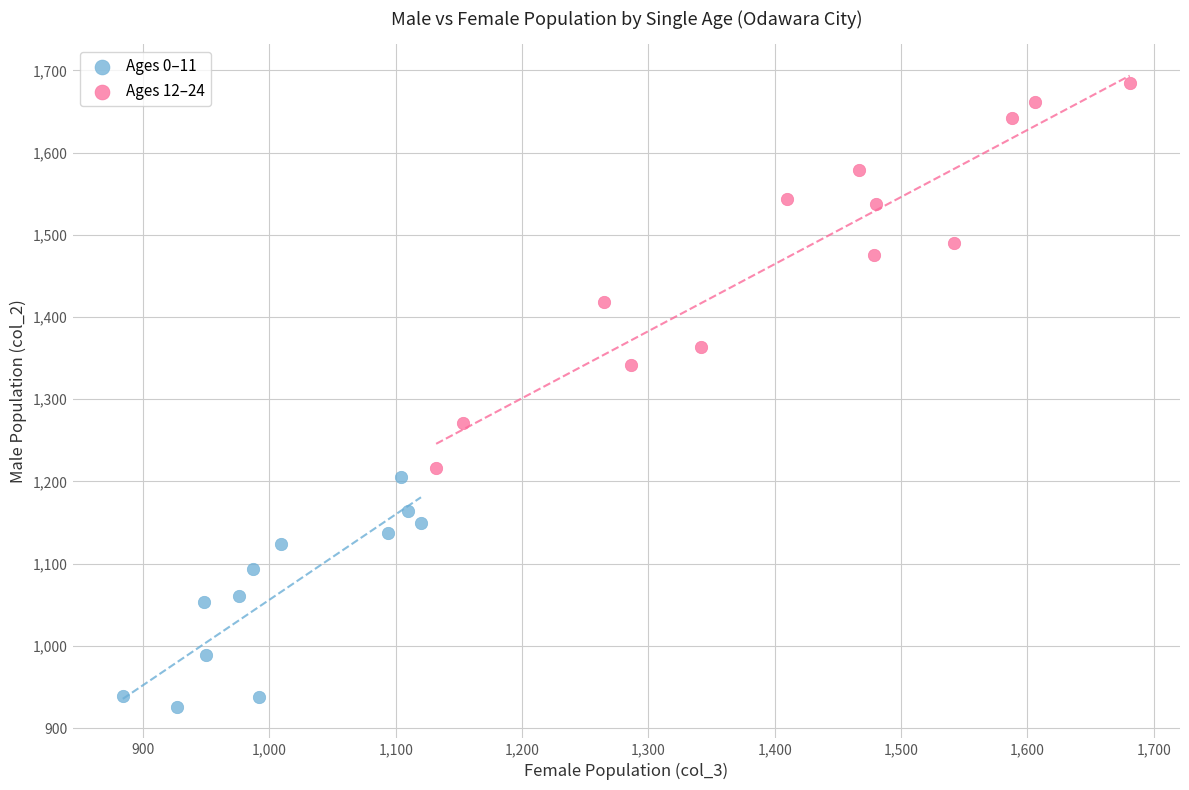

Which series has the largest Y range (max minus min)?

Ages 12–24